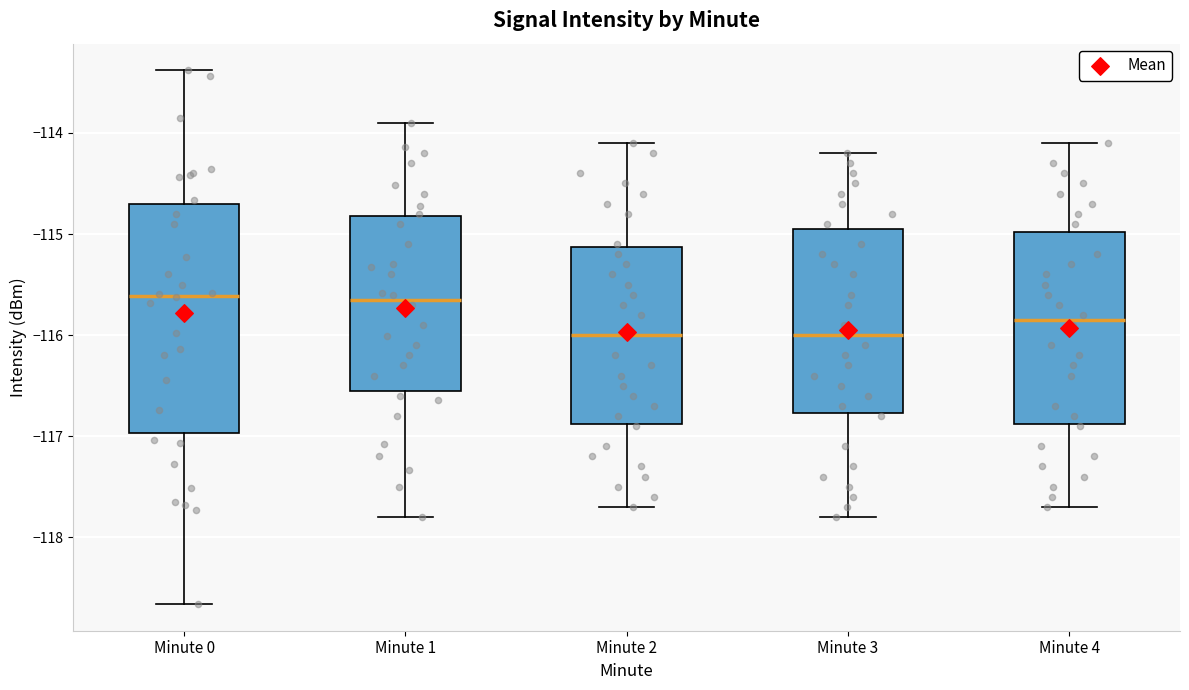

Where is the upper edge of the box for Minute 4 on the y-axis? The values are not printed on the chart, so give them approximately, as read against the axis.

-115.0